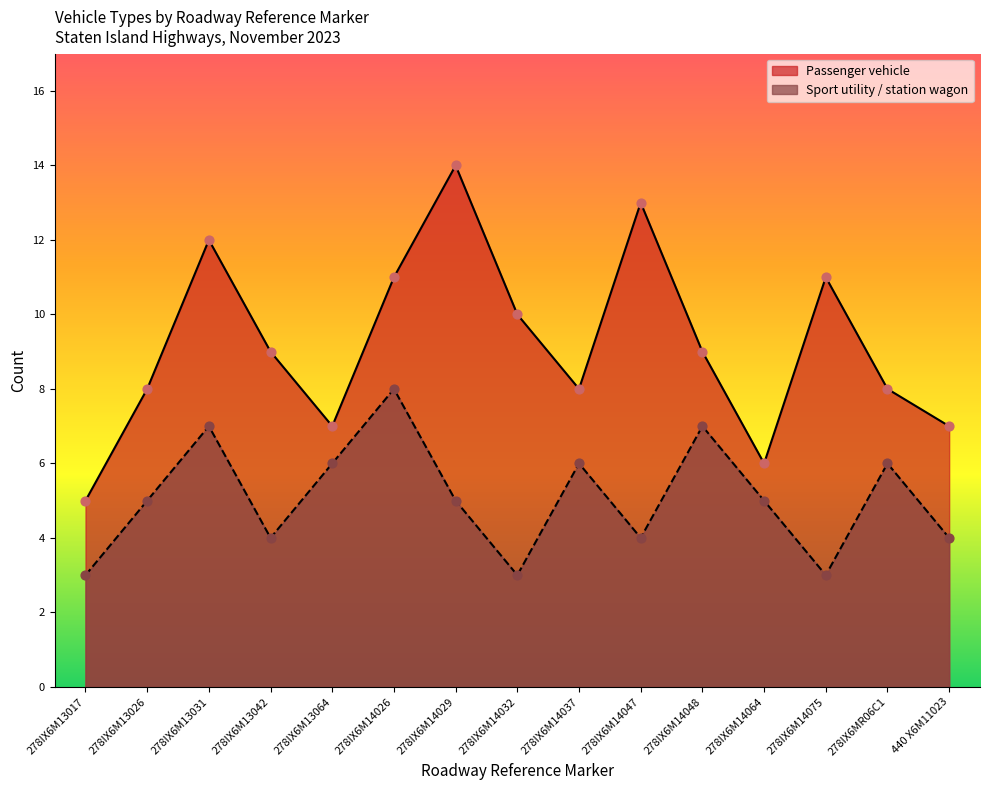

Which series reaches the maximum Y coordinate?

Passenger vehicle